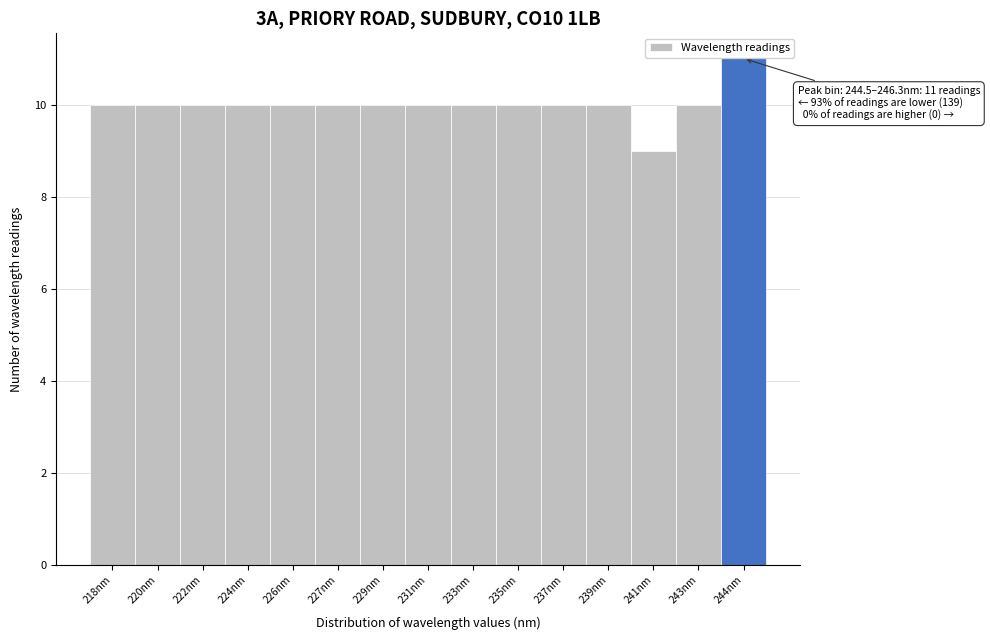

Reading left to right, transcribe all the data shown in this chart.

10	10	10	10	10	10	10	10	10	10	10	10	9	10	11